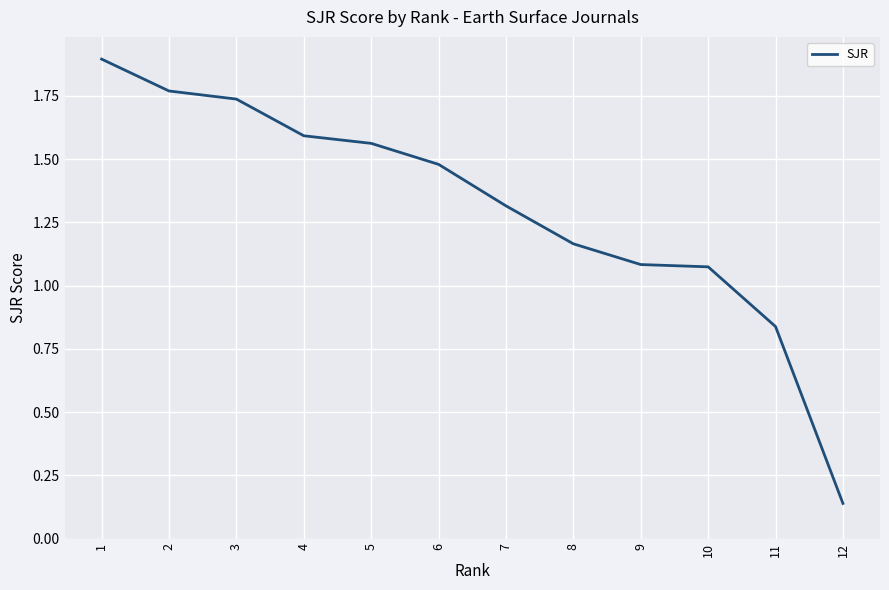

True or false: there are more than 2 points higher than both neighbors.

False